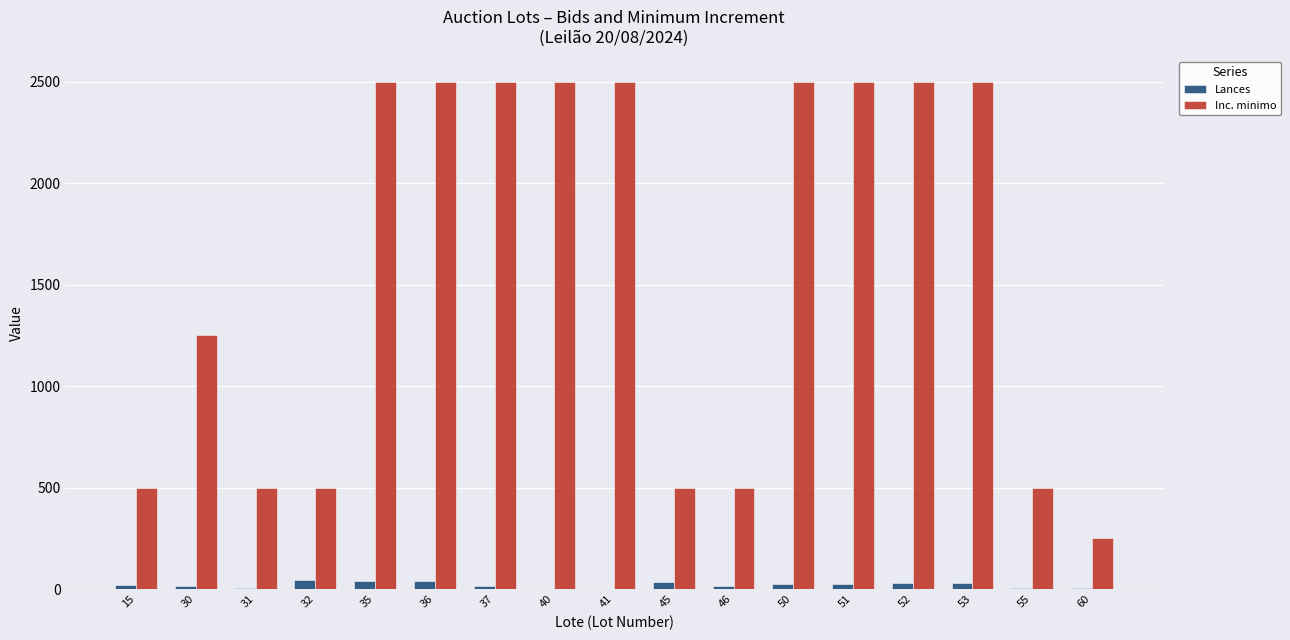

How many categories are shown in the chart?

17